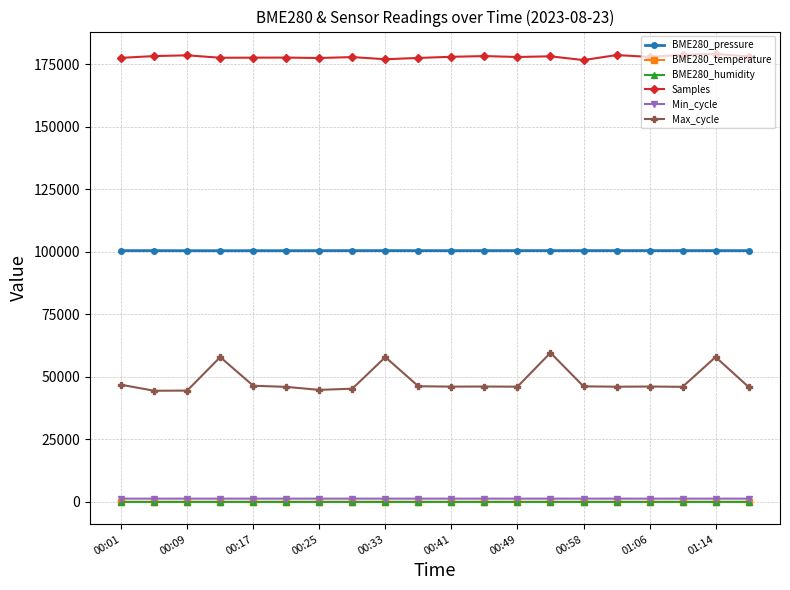

Count the number of categories in the chart.

20